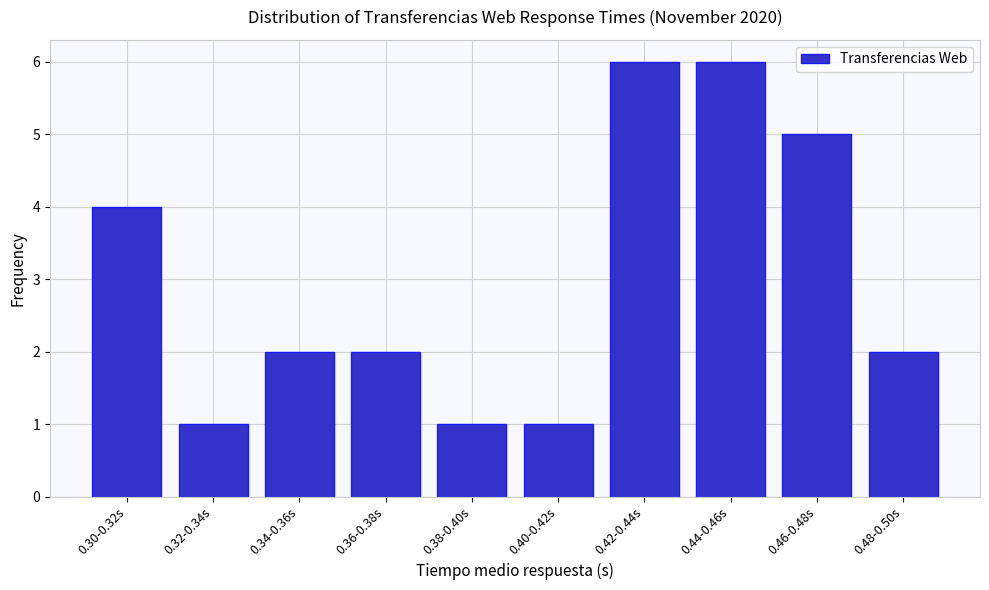

Reading left to right, list all the values displayed in this chart.

0.30-0.32s=4	0.32-0.34s=1	0.34-0.36s=2	0.36-0.38s=2	0.38-0.40s=1	0.40-0.42s=1	0.42-0.44s=6	0.44-0.46s=6	0.46-0.48s=5	0.48-0.50s=2